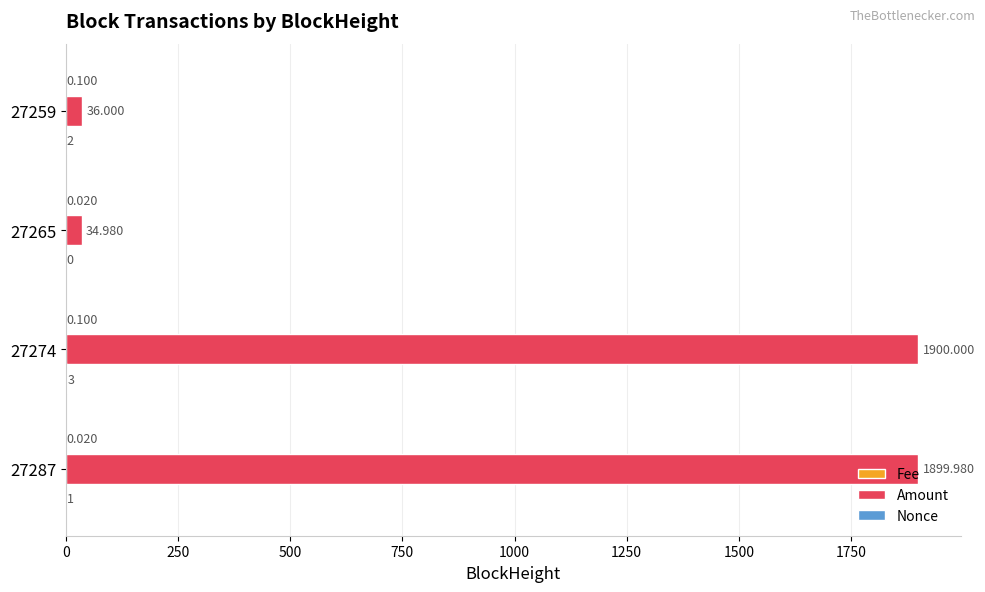

Which series has the largest total across all categories?

Amount